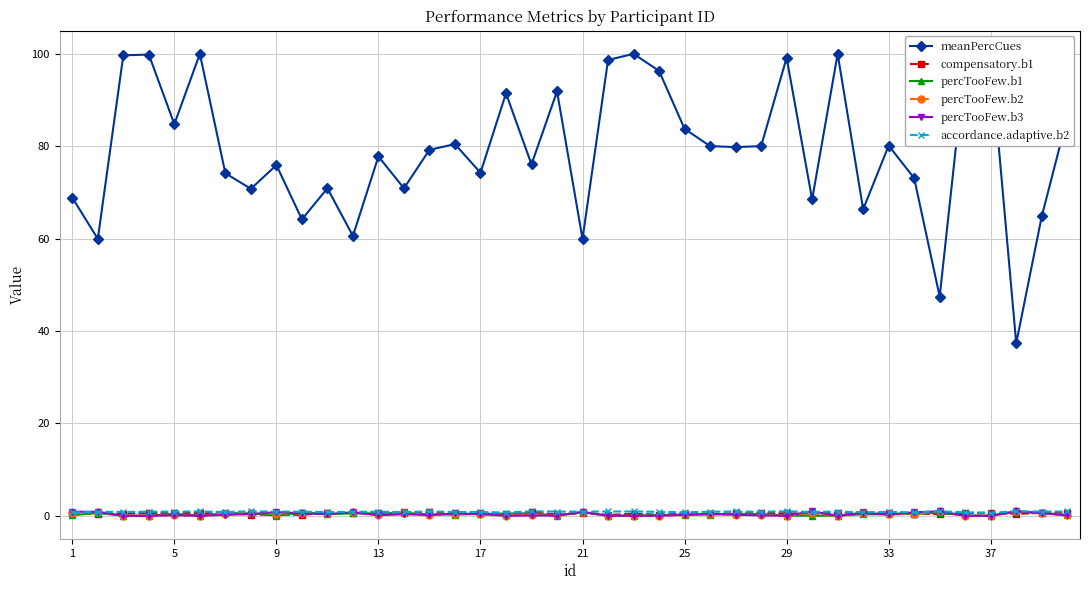

What is the lowest value of the meanPercCues series?

37.3